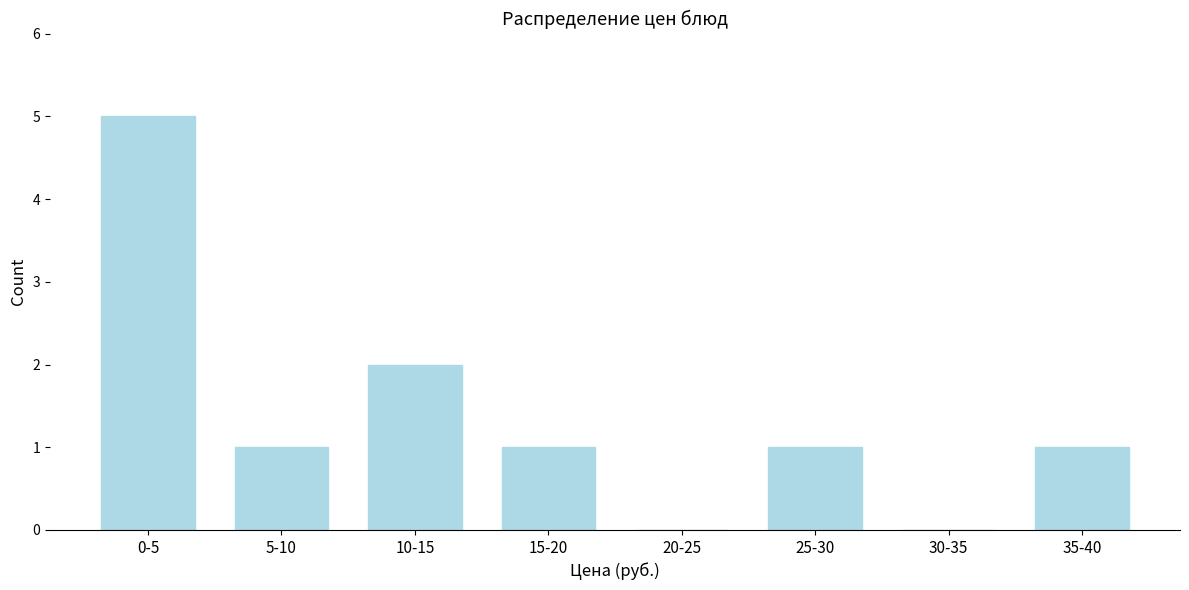

Reading right to left, extract all data points from this chart.

35-40=1	30-35=0	25-30=1	20-25=0	15-20=1	10-15=2	5-10=1	0-5=5